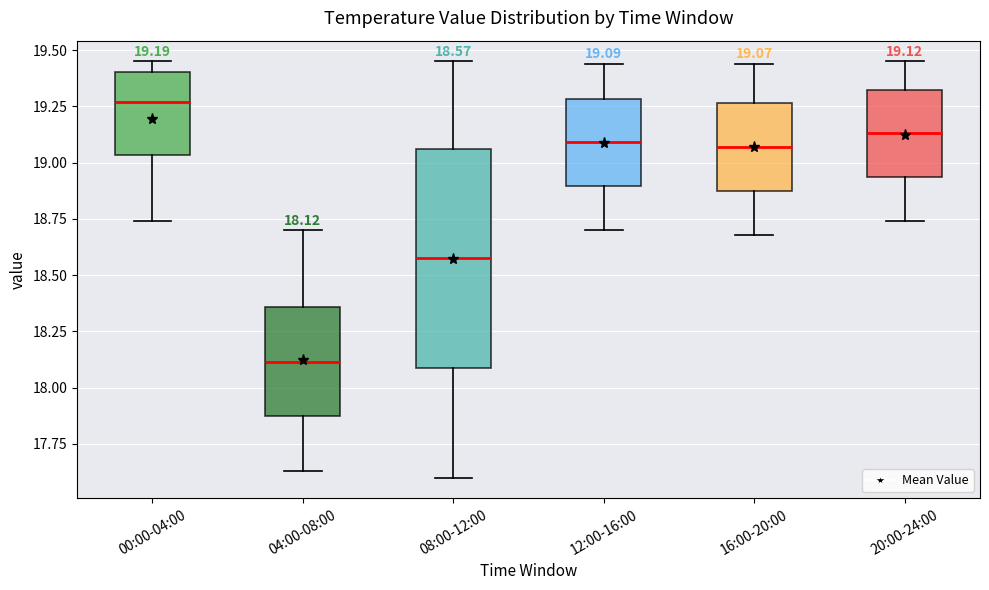

Which box has the lowest median line?

04:00-08:00